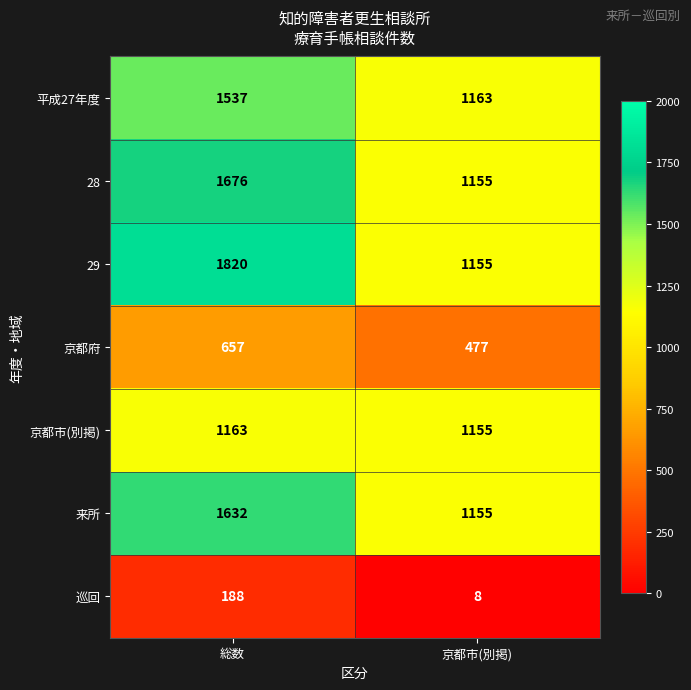

What is the difference between the 京都市(別掲) values at 総数 and 京都市(別掲)?

8